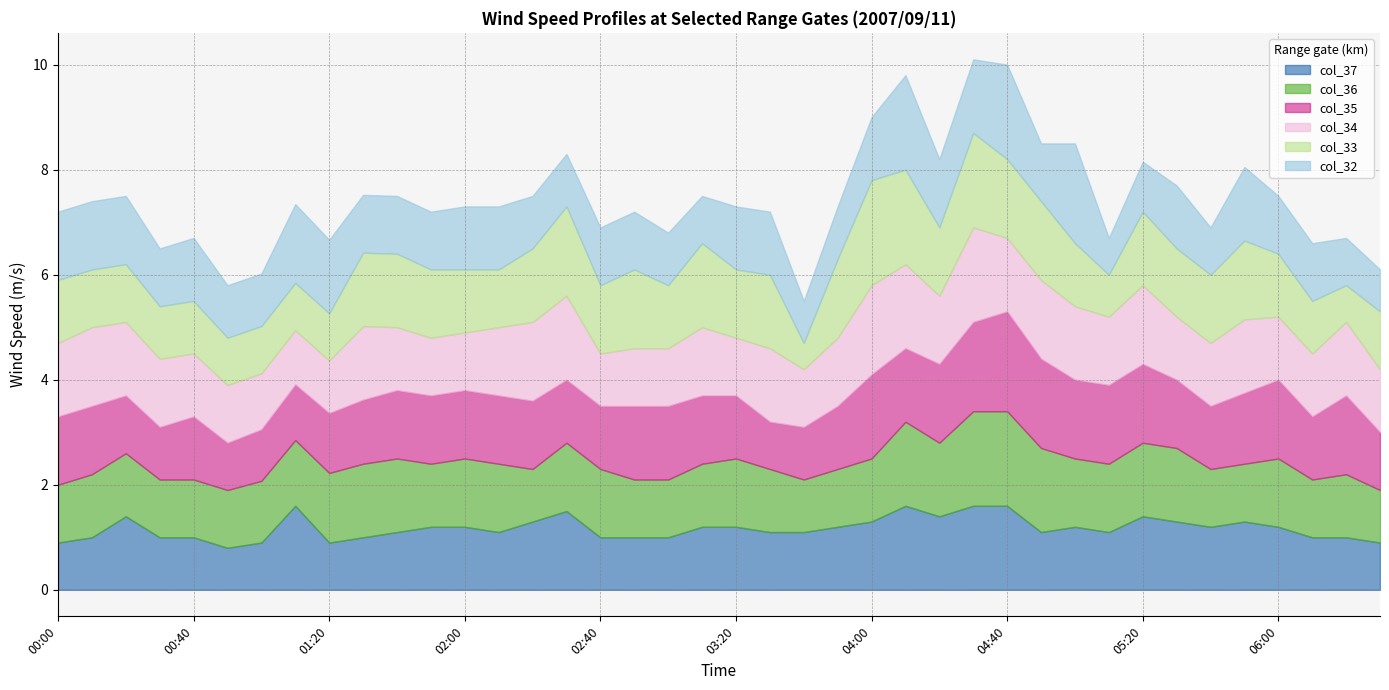

What is the lowest value of the col_37 series?

0.8